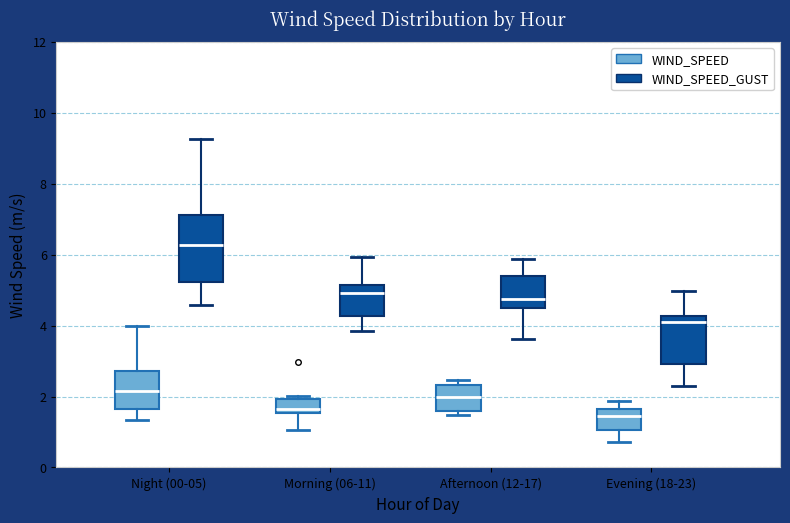

Comparing the boxes themselves (not the whiskers), which one is the tallest?

Night (00-05) (WIND_SPEED_GUST)